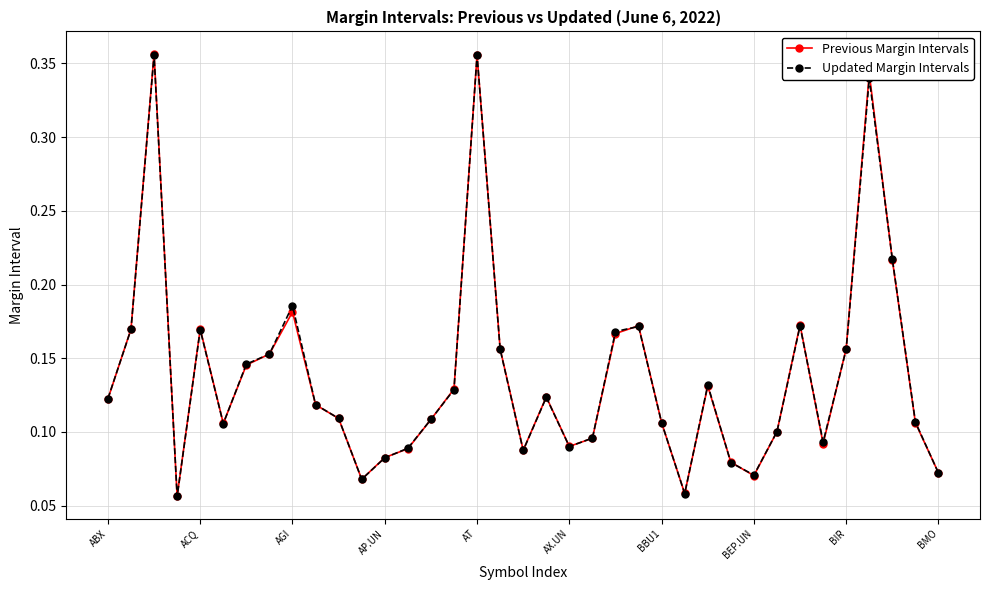

What are all the series names shown in the legend?

Previous Margin Intervals, Updated Margin Intervals